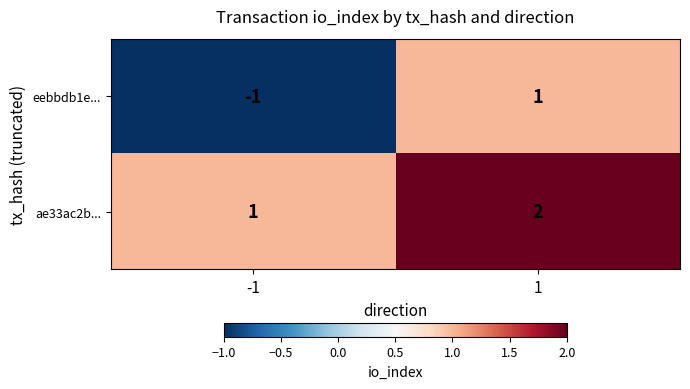

Which series changed the most between -1 and 1?

eebbdb1e...